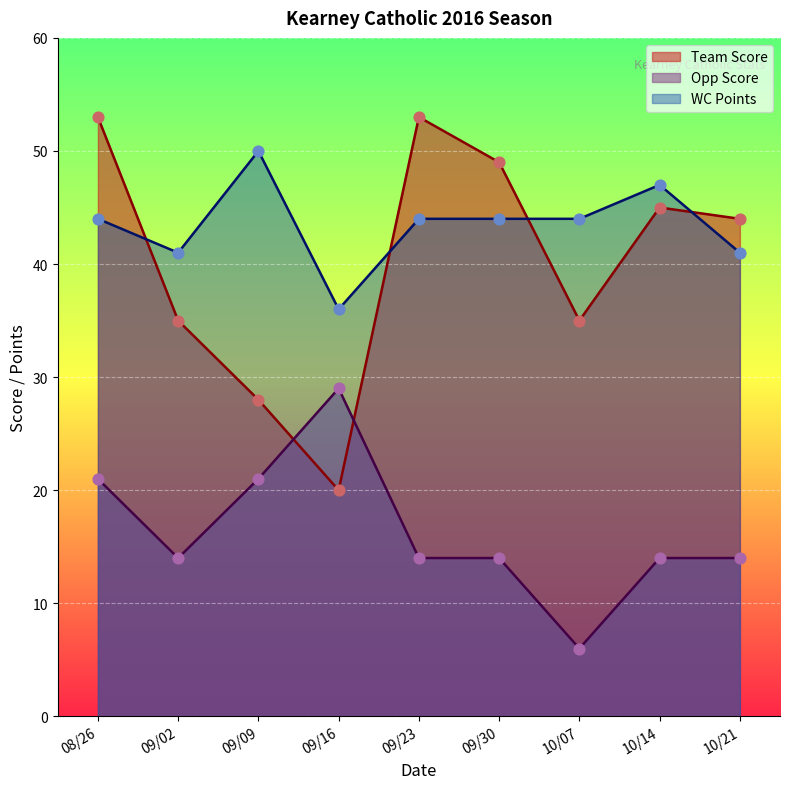

Which series has the largest total across all categories?

WC Points